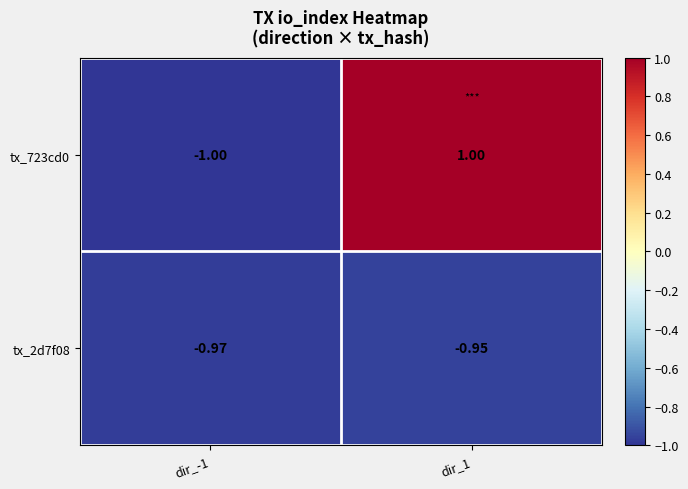

Between dir_-1 and dir_1, which series saw the biggest shift?

tx_723cd0